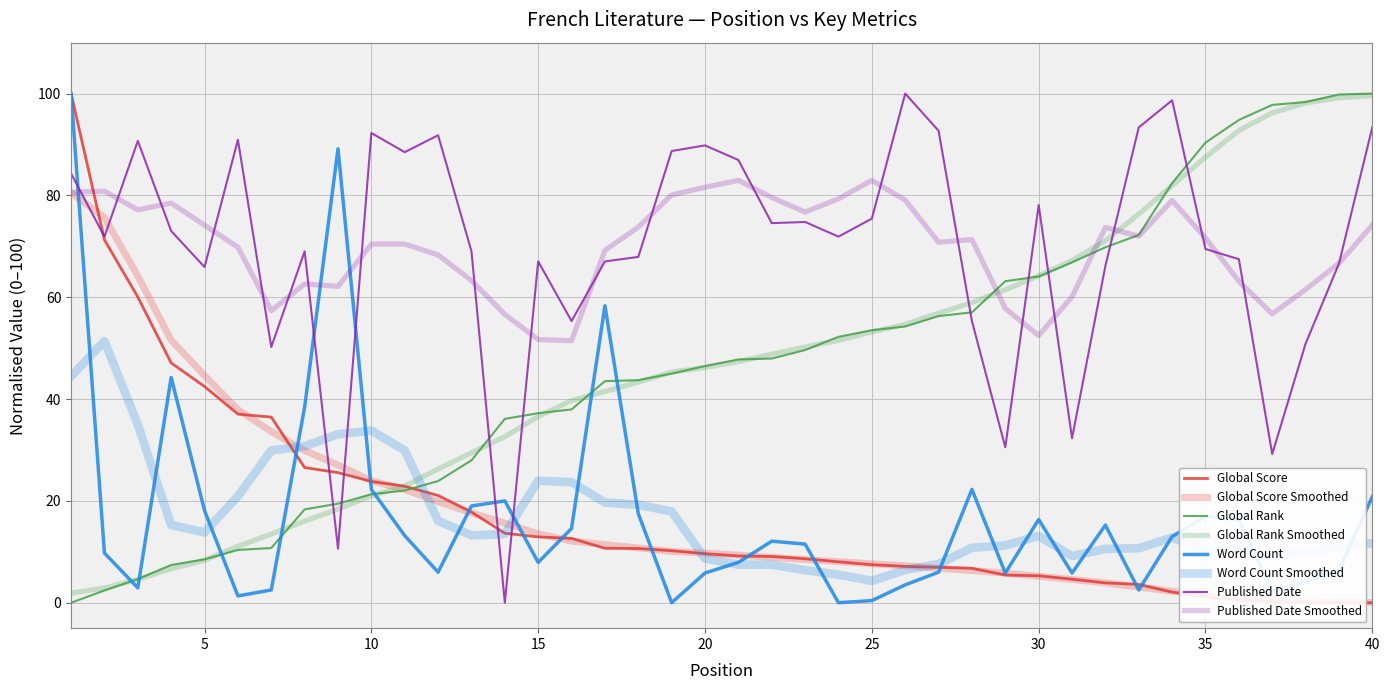

Does the chart display data point markers on the line(s)?

No